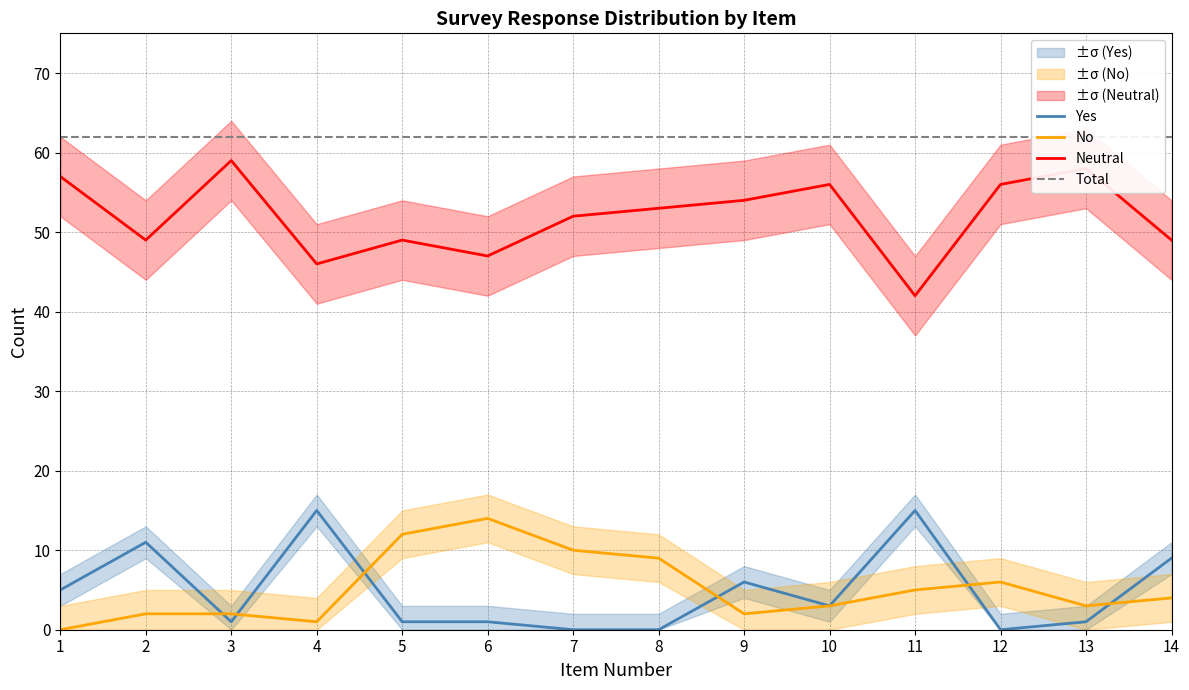

Between 8 and 3, which is larger?

3